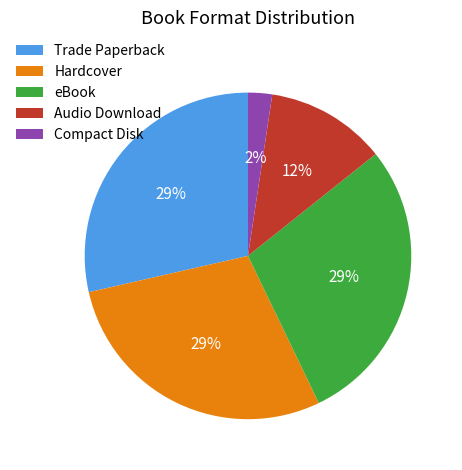

Is the sum of Trade Paperback and Compact Disk greater than half?

No